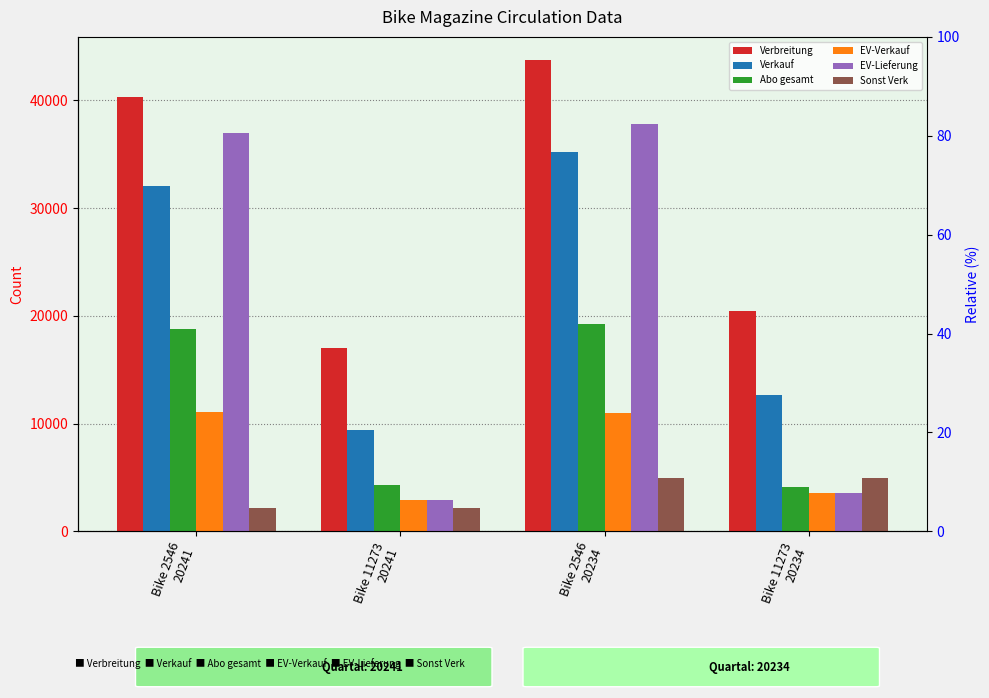

Which series has the widest spread of values?

EV-Lieferung